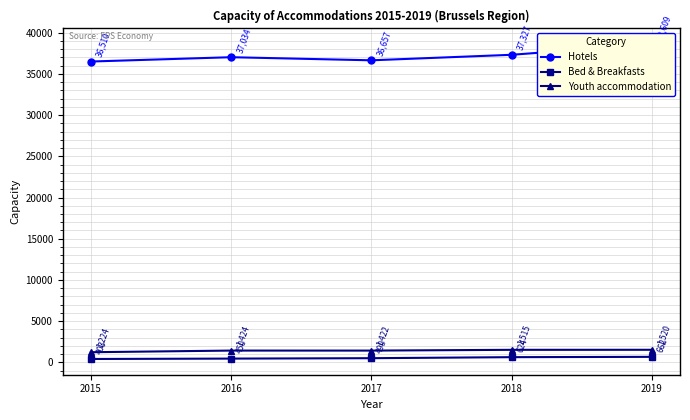

What is the difference between the maximum and second lowest values in the Bed & Breakfasts series?

212